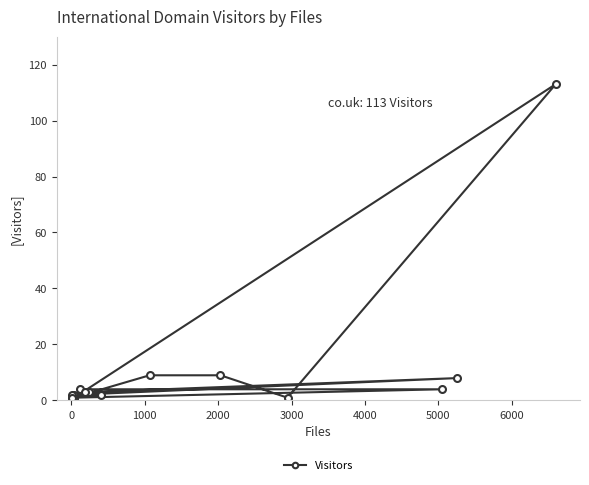

What is the difference between the maximum and minimum values?

112